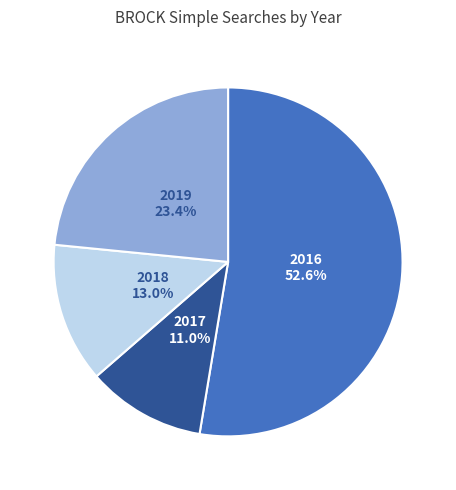

Does any single category account for the majority?

Yes